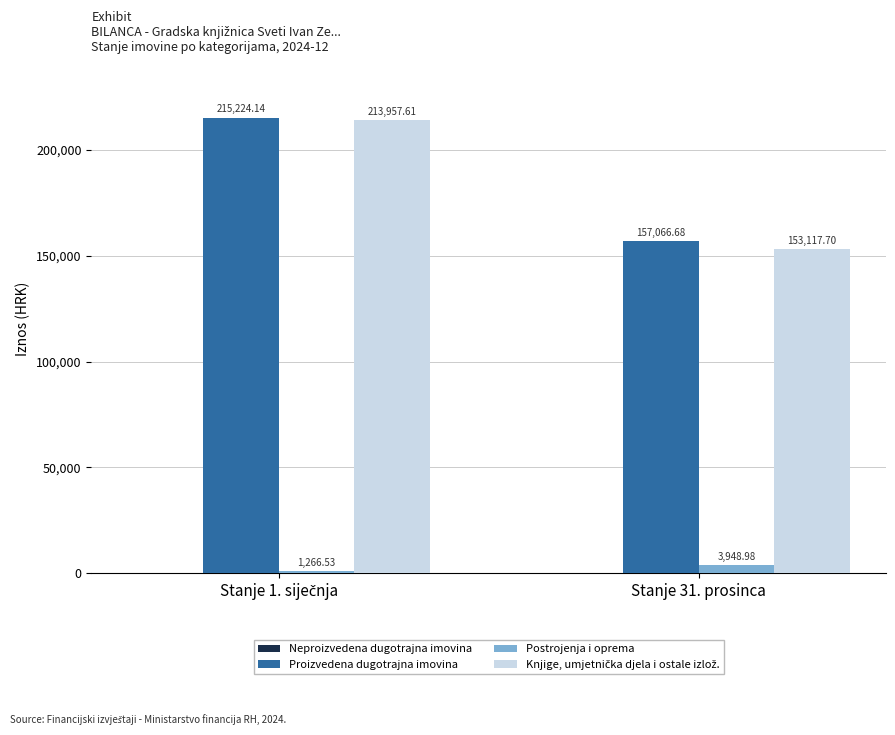

What is the spread (max minus min) of values at Stanje 31. prosinca?

153117.7